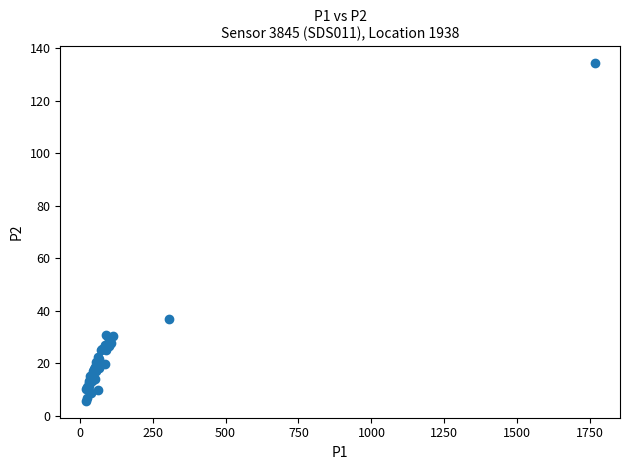

What Y value in the scatter plot is closest to 69?

36.9